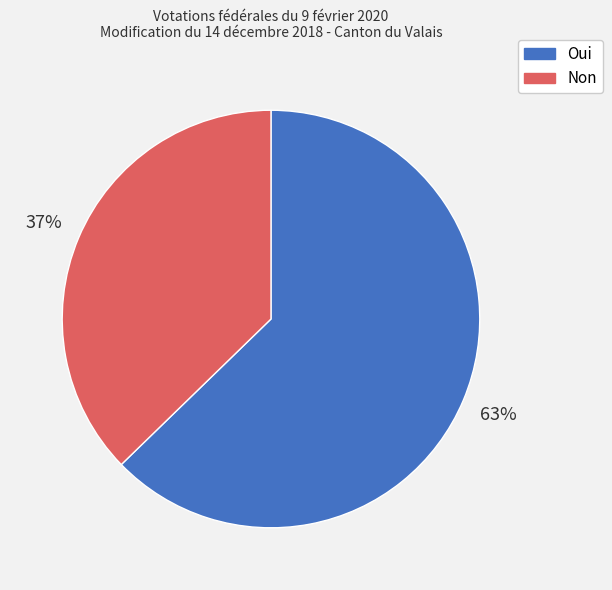

What is the smallest slice in the pie chart?

Non